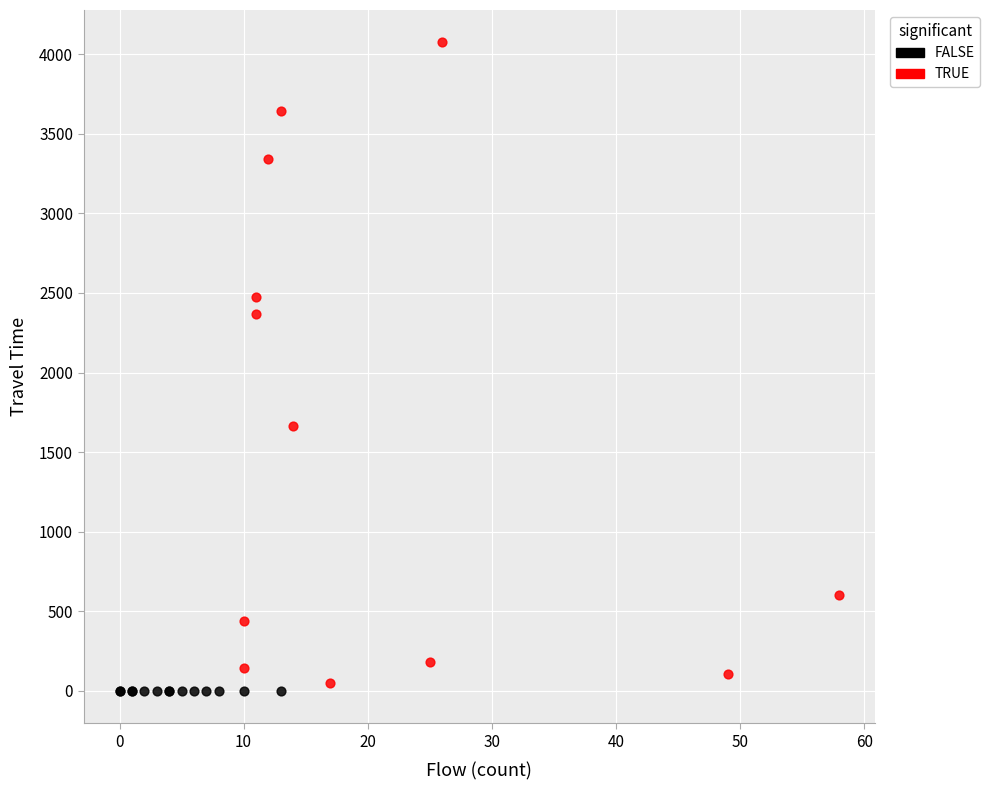

Which series reaches the maximum Y coordinate?

TRUE